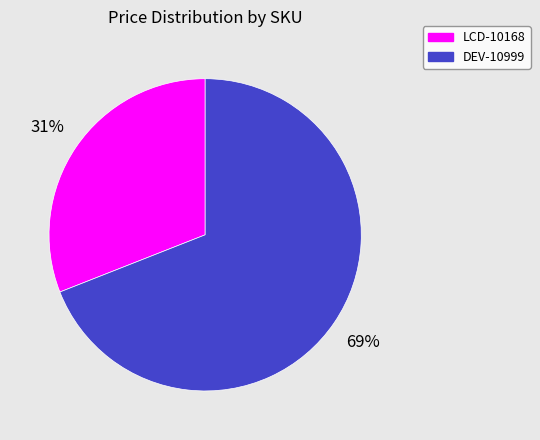

What is the ratio of the value at DEV-10999 to the value at LCD-10168?

2.2